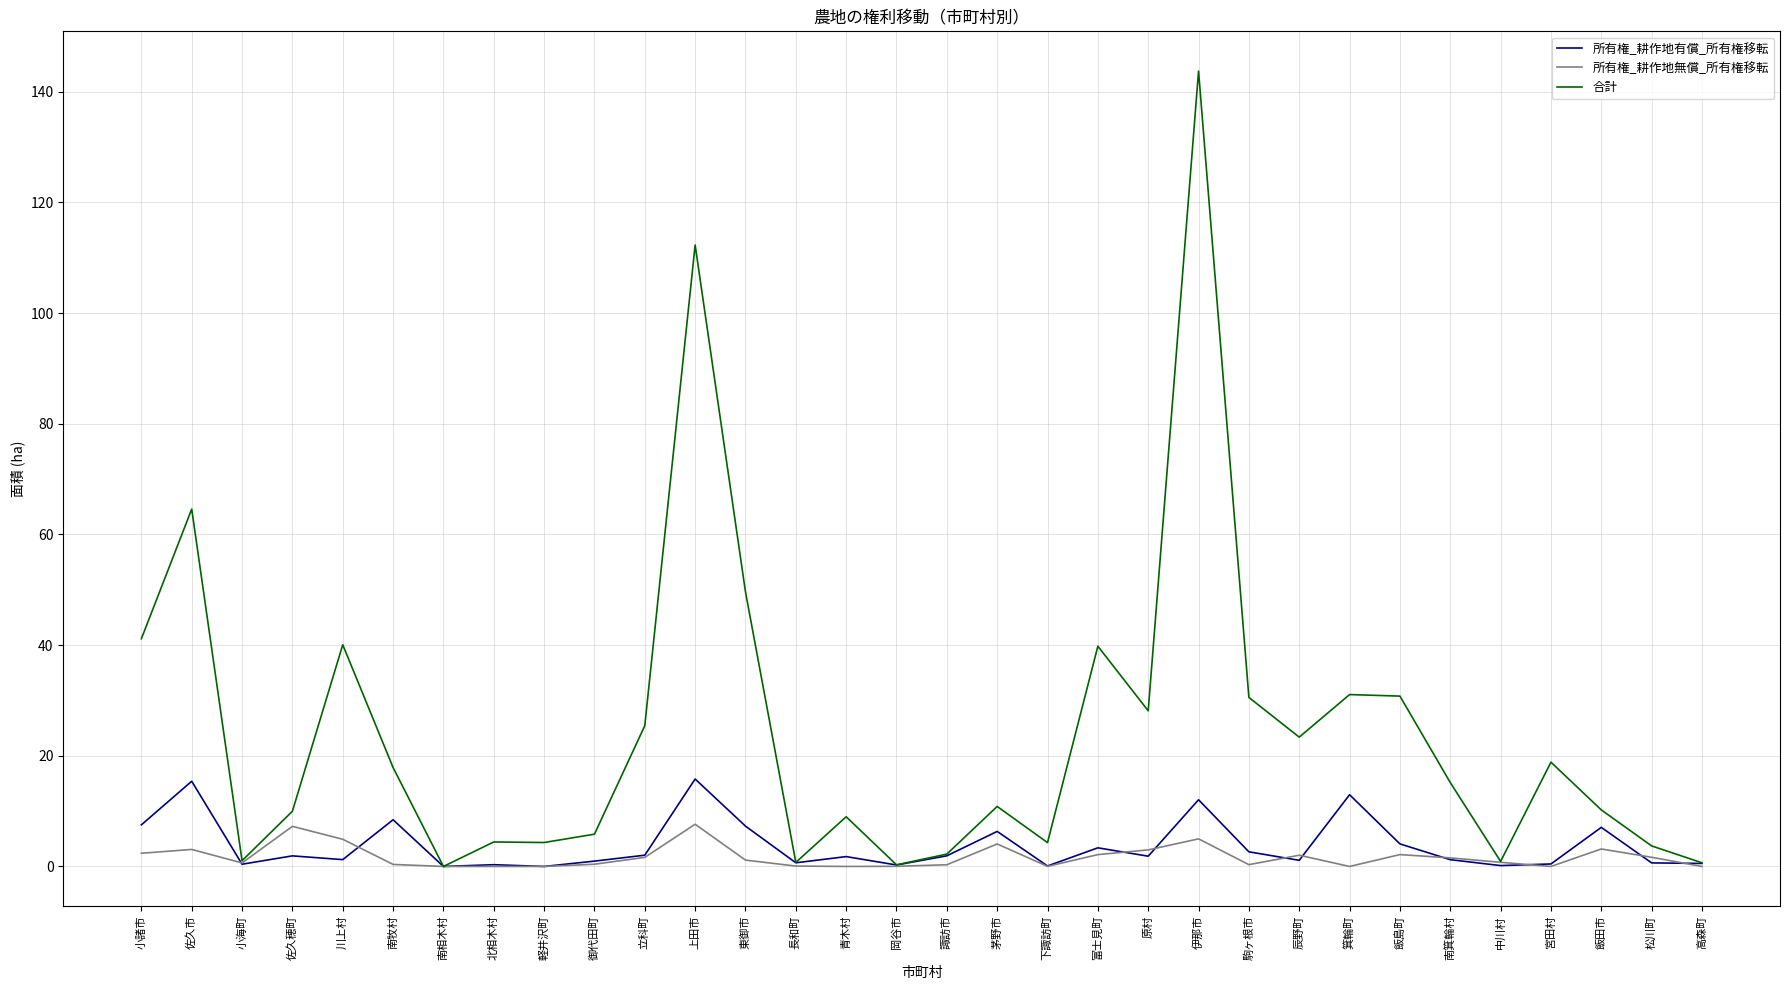

What is the total value across all series at 南牧村?

26.7